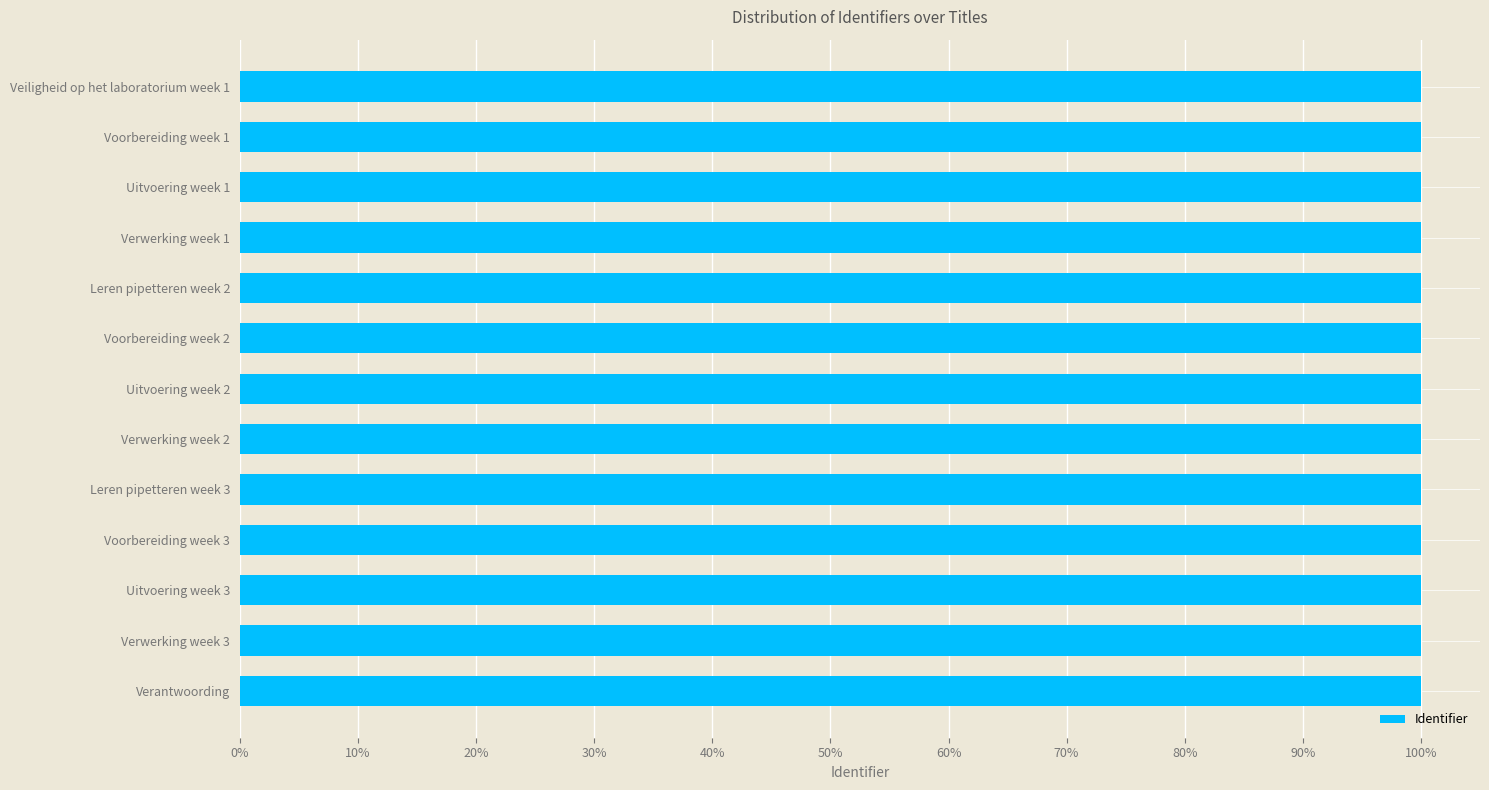

Are the bars horizontal?

Yes